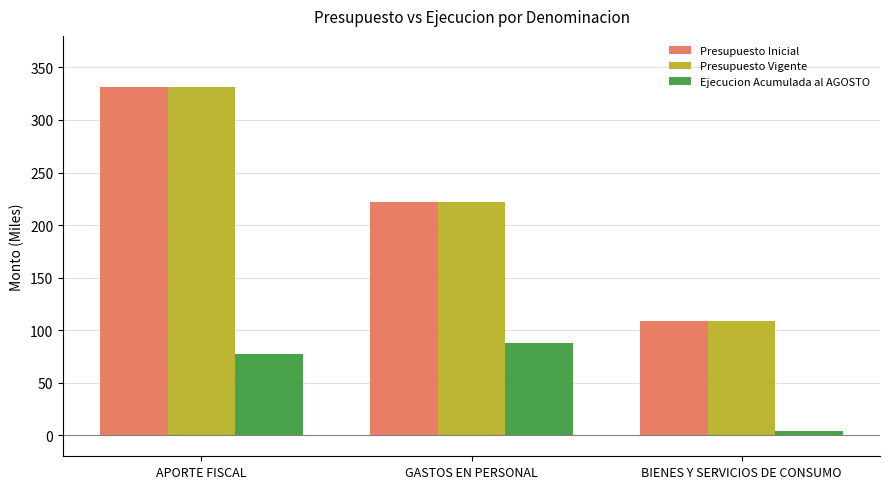

What is the minimum value for Presupuesto Vigente?

109